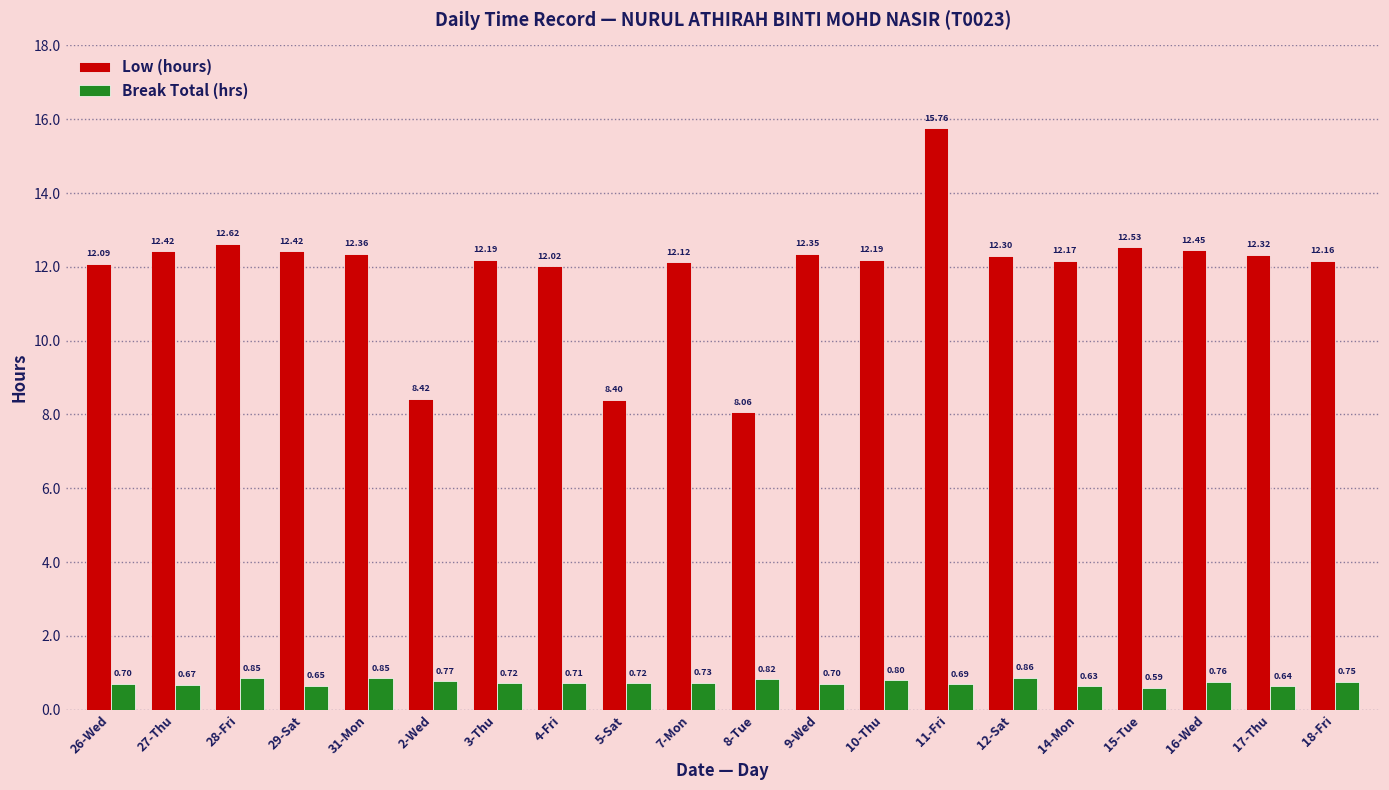

What is the spread (max minus min) of values at 31-Mon?

11.5